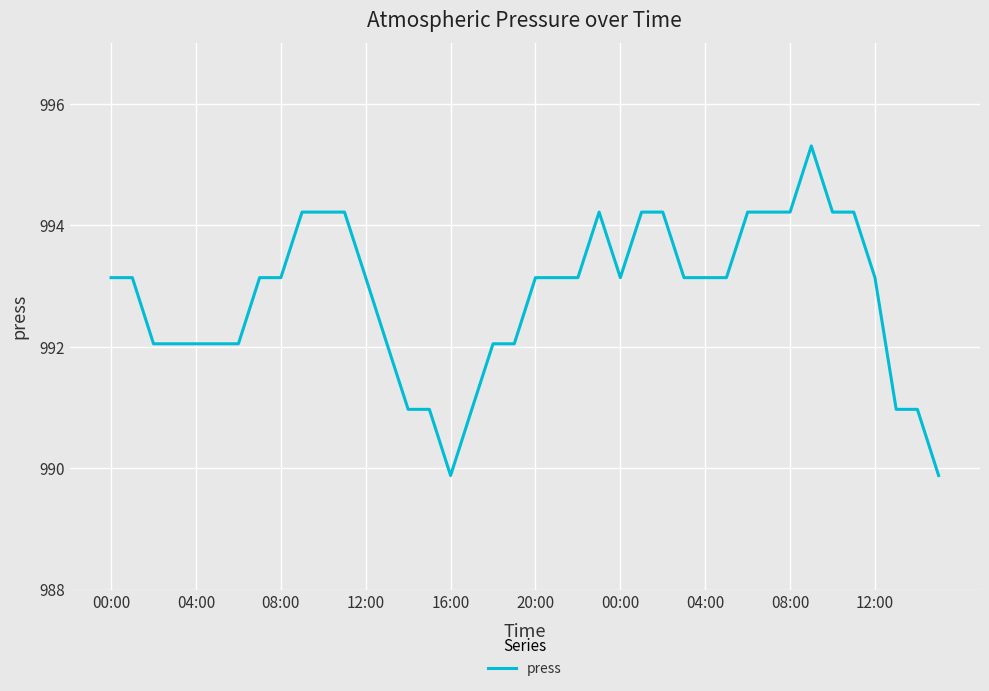

What is the smallest value displayed?

989.9